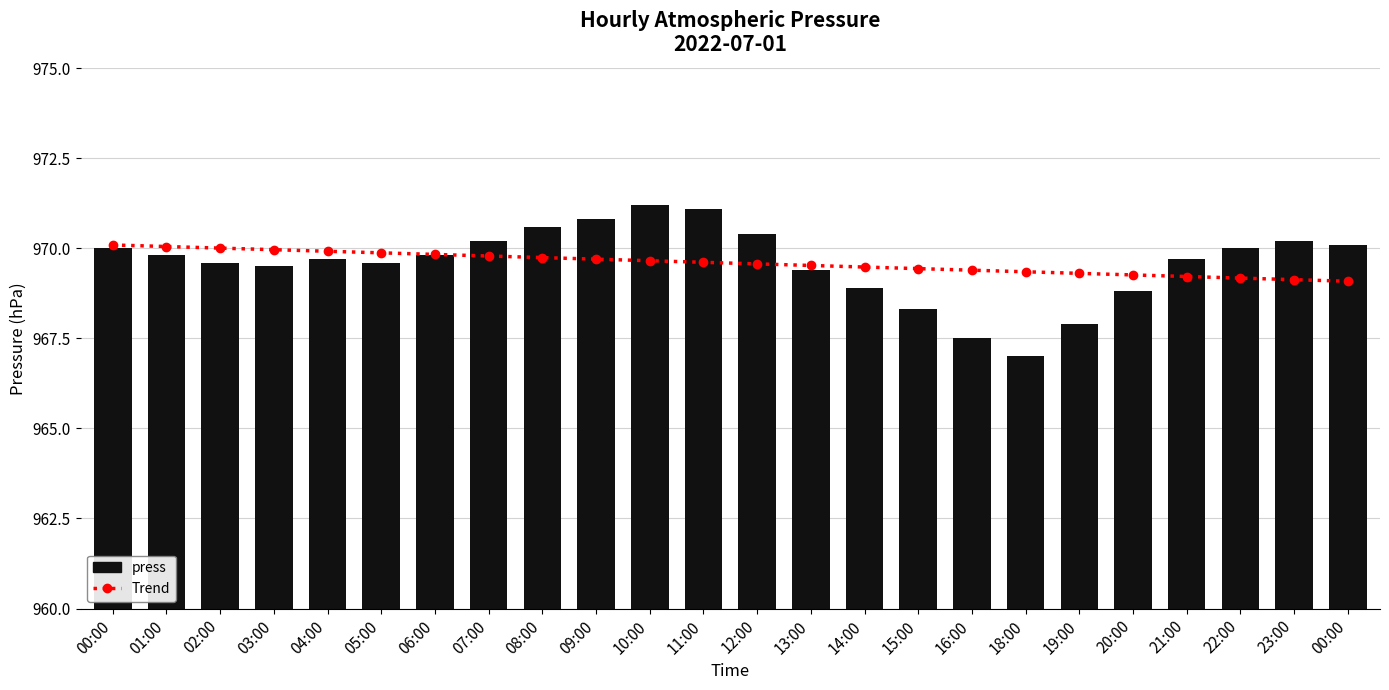

Reading right to left, extract all data points from this chart.

Trend: 00:00=969.1	23:00=969.1	22:00=969.2	21:00=969.2	20:00=969.3	19:00=969.3	18:00=969.3	16:00=969.4	15:00=969.4	14:00=969.5	13:00=969.5	12:00=969.6	11:00=969.6	10:00=969.7	09:00=969.7	08:00=969.7	07:00=969.8	06:00=969.8	05:00=969.9	04:00=969.9	03:00=970.0	02:00=970.0	01:00=970.0	00:00=970.1
press: 00:00=970.1	23:00=970.2	22:00=970.0	21:00=969.7	20:00=968.8	19:00=967.9	18:00=967.0	16:00=967.5	15:00=968.3	14:00=968.9	13:00=969.4	12:00=970.4	11:00=971.1	10:00=971.2	09:00=970.8	08:00=970.6	07:00=970.2	06:00=969.8	05:00=969.6	04:00=969.7	03:00=969.5	02:00=969.6	01:00=969.8	00:00=970.0